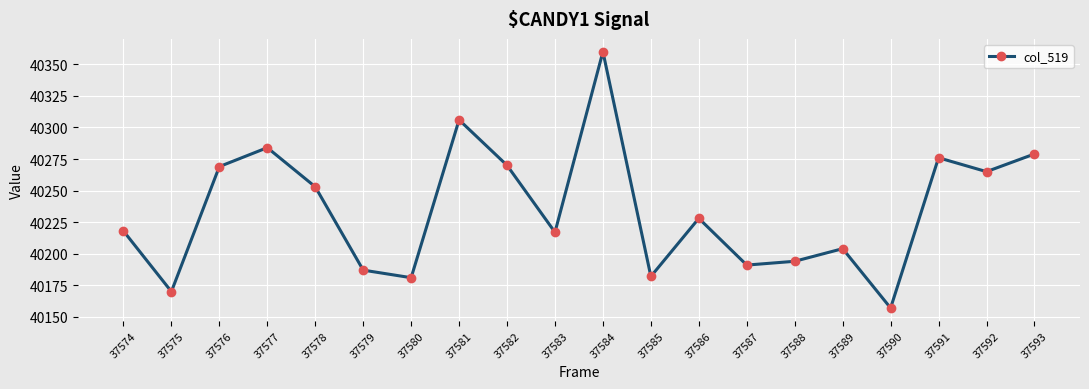

How many points are lower than both their immediate neighbors (excluding endpoints)?

7